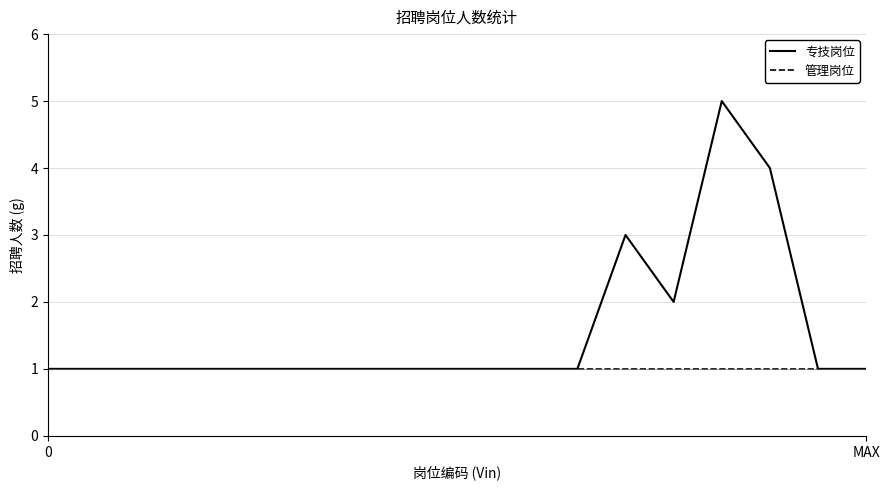

Which series has the largest total across all categories?

专技岗位